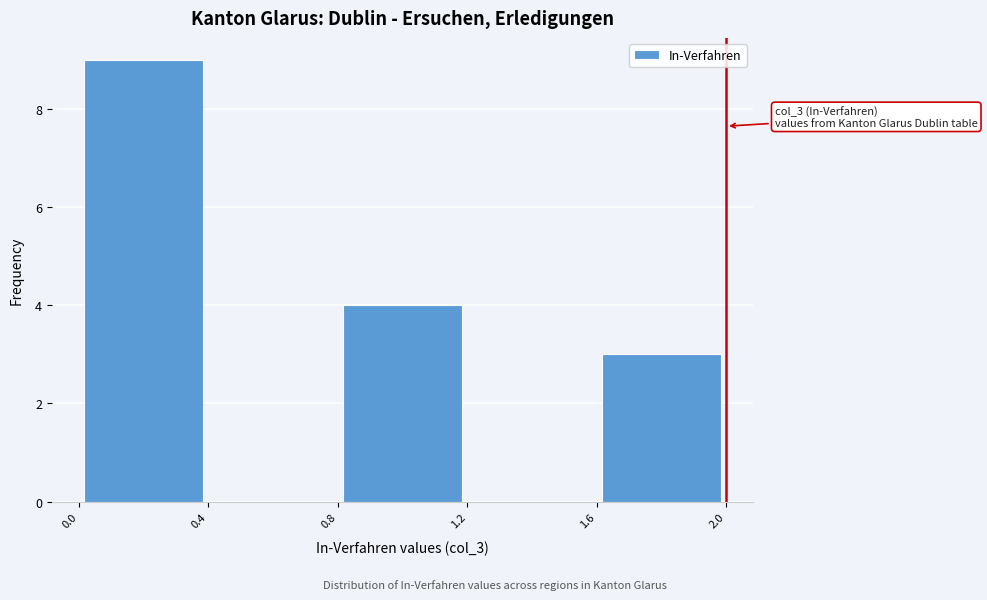

Over which range of the x-axis is the bar tallest?

0.0 to 0.4